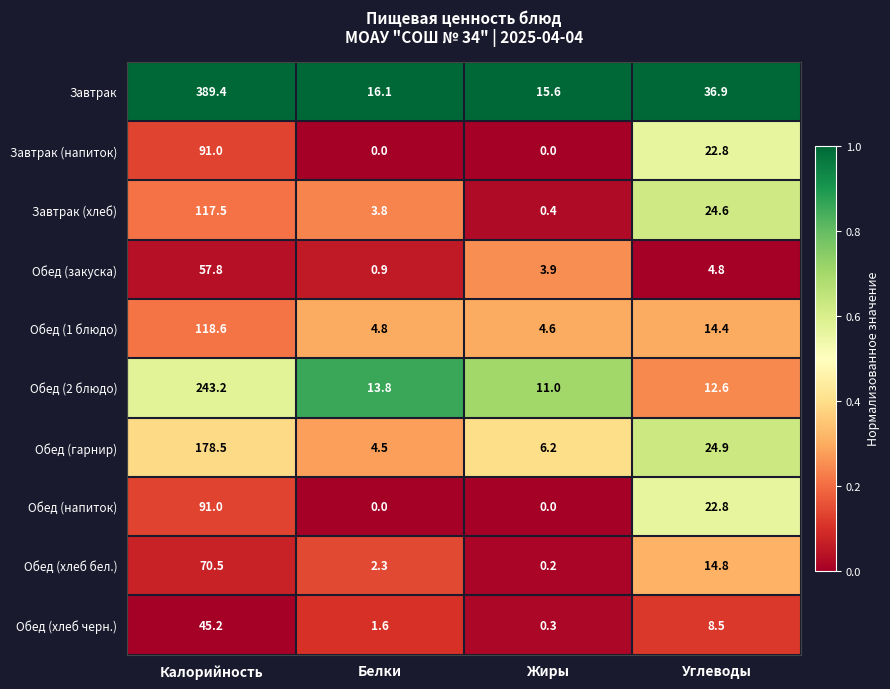

What is the approximate value of Обед (хлеб бел.) at Калорийность?

70.5